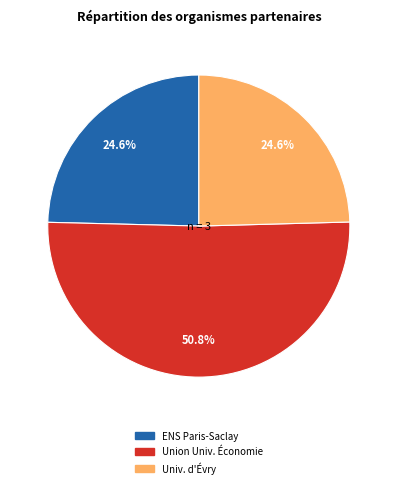

How many slices are in this pie chart?

3